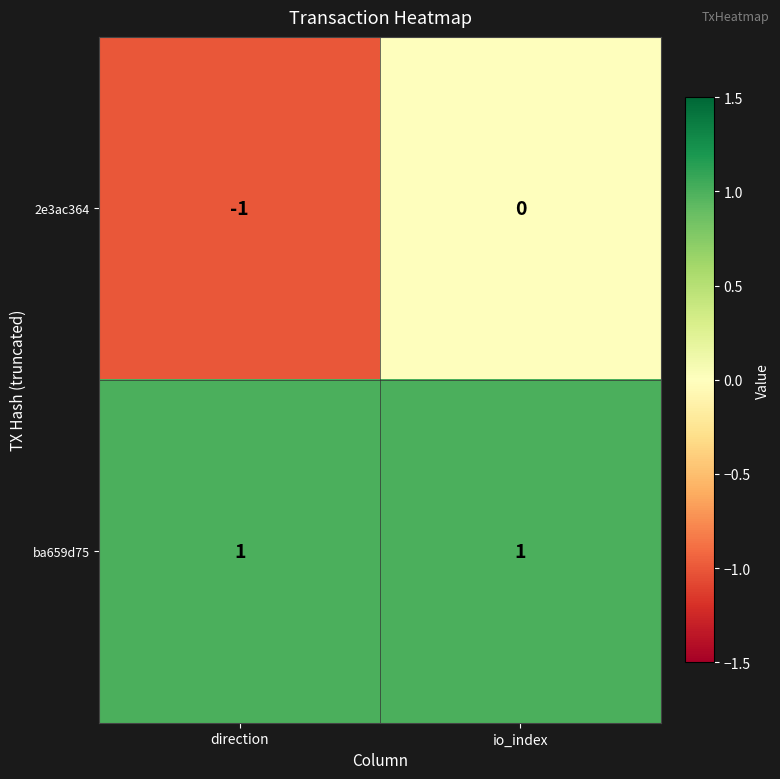

At which category does the chart reach its minimum across all series?

direction